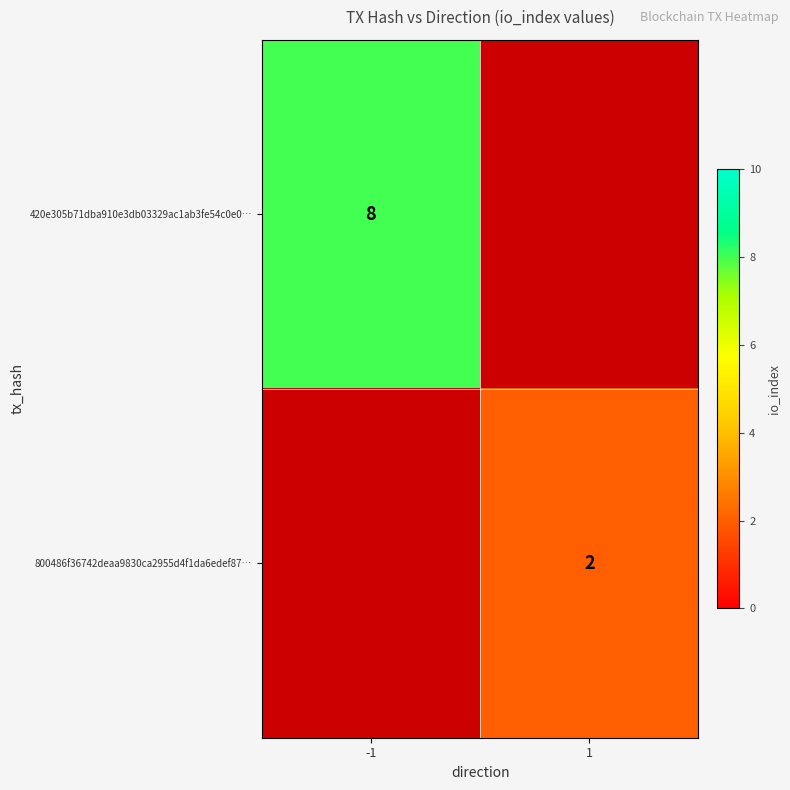

Is it true that 800486f36742deaa9830ca2955d4f1da6edef87… equals 2 at 1?

True